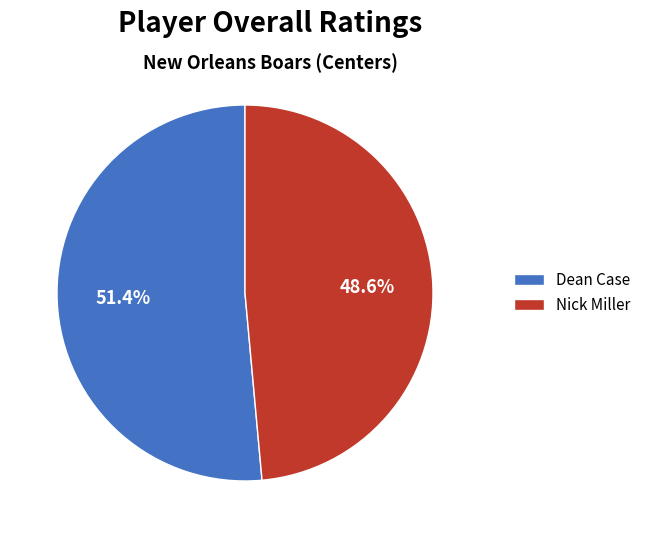

Approximately how many times larger is the value at Dean Case compared to Nick Miller?

1.1